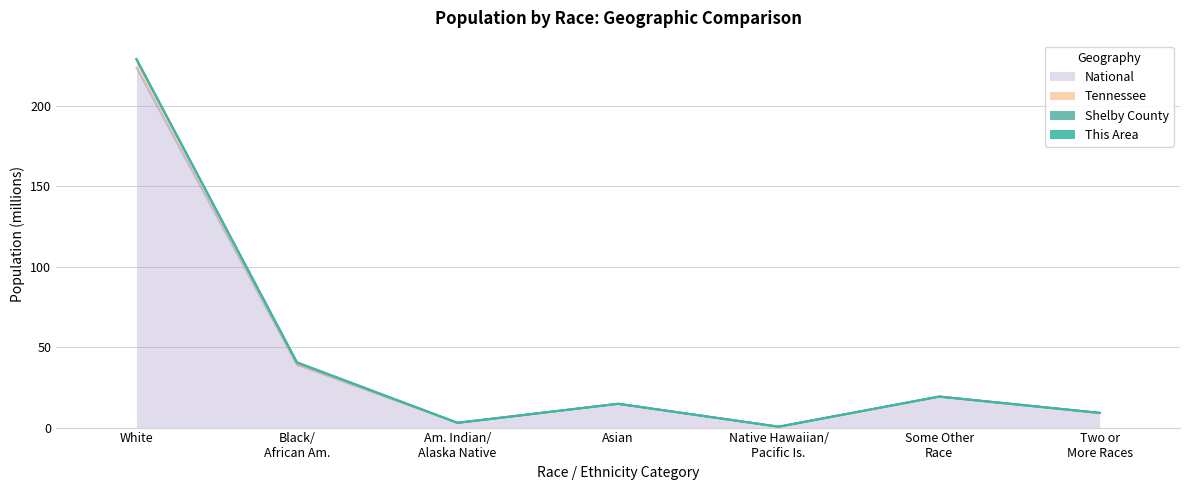

True or false: Tennessee and National cross at least once.

False